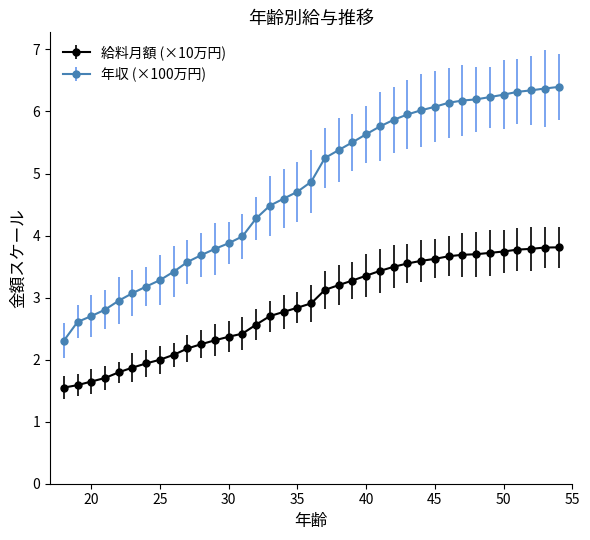

List the series in order of their overall mean, highest first.

年収 (×100万円), 給料月額 (×10万円)